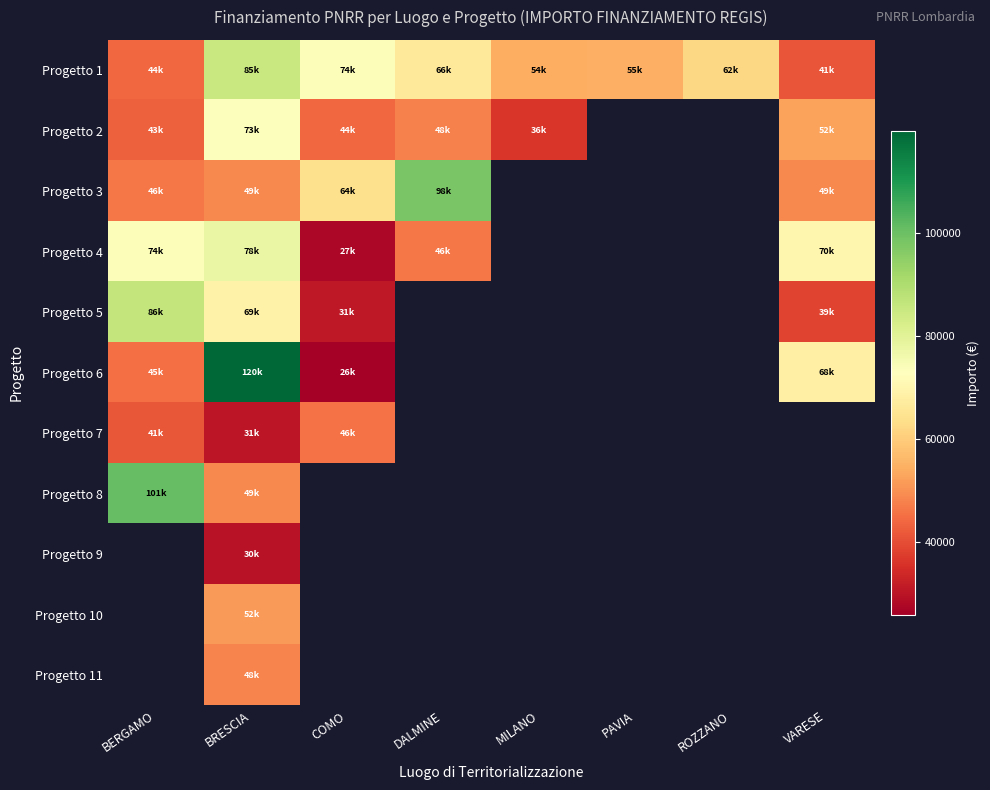

At how many categories does at least one series exceed 47273?

8